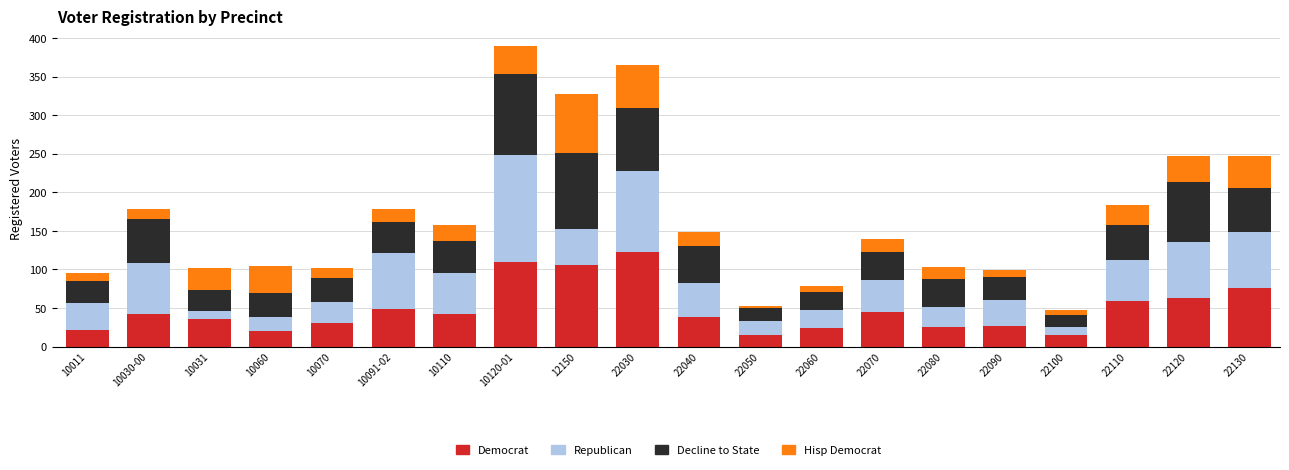

What is the lowest value of the Democrat series?

15